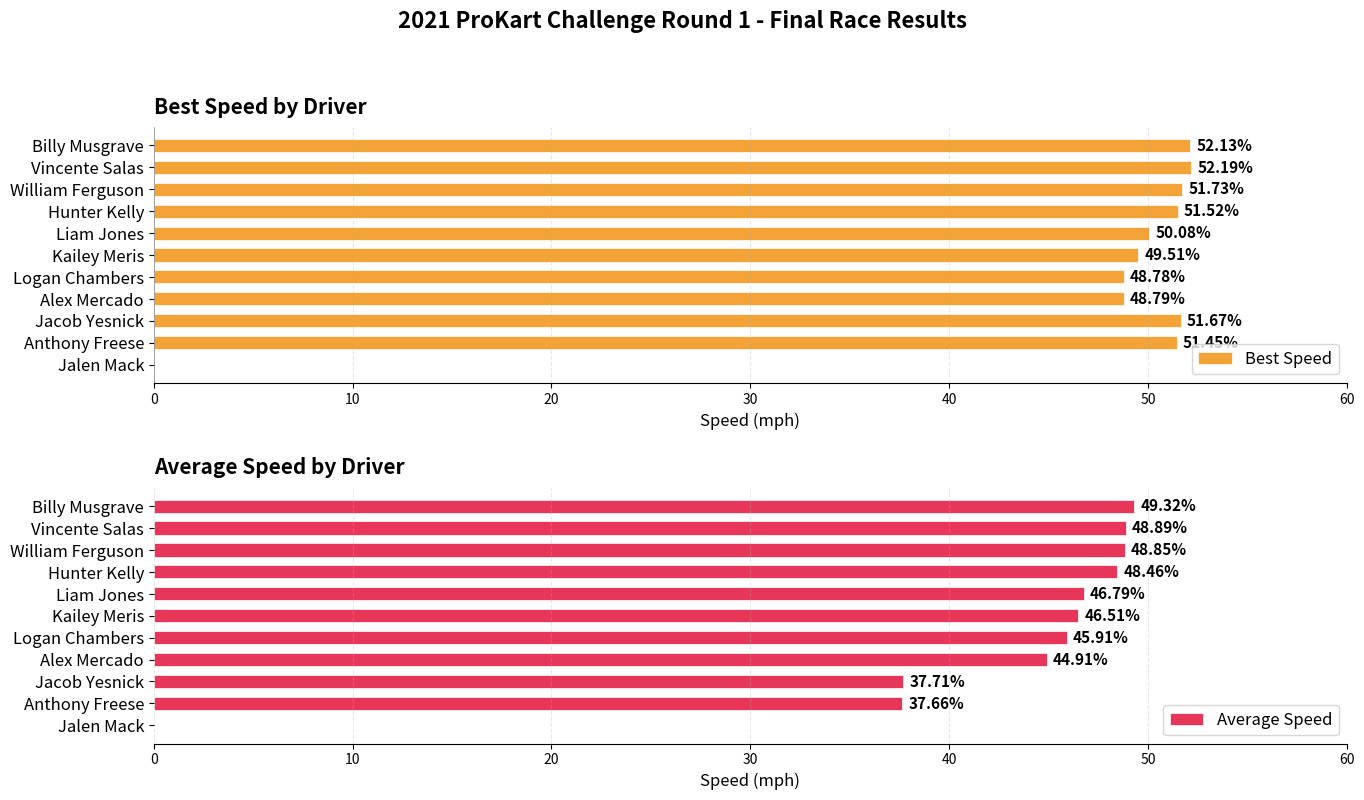

How many values in the Best Speed series exceed 51?

6